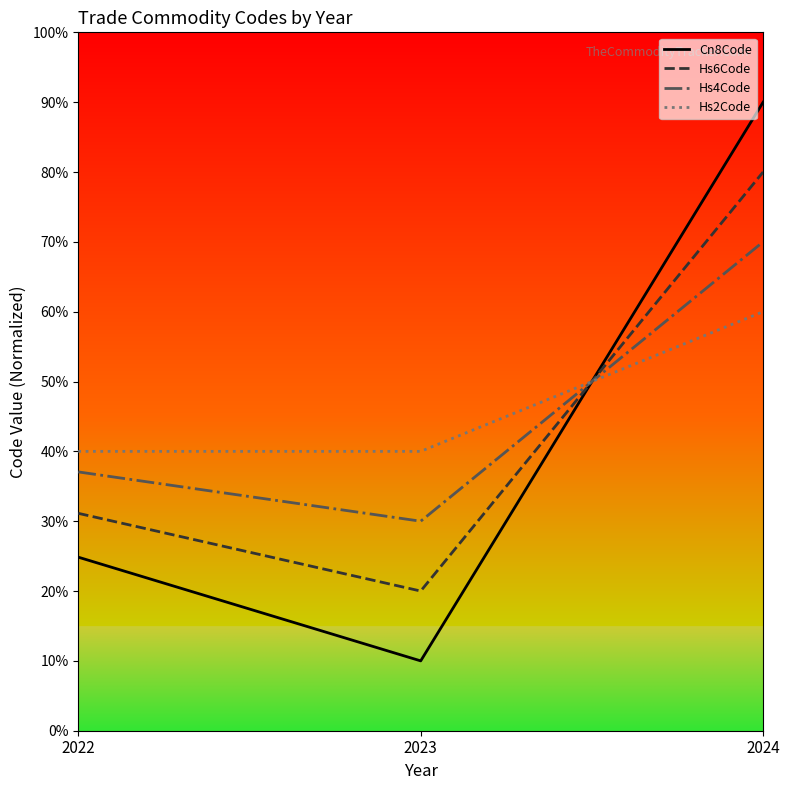

At 2024, list the series in order from smallest to largest.

Hs2Code, Hs4Code, Hs6Code, Cn8Code